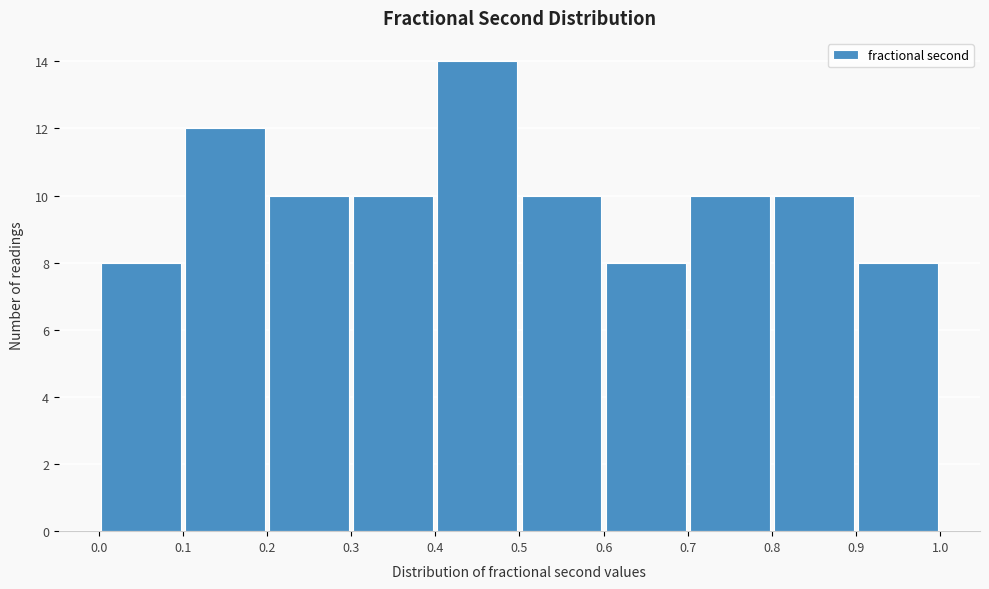

Reading left to right, list every bar in this chart as the range it spans on the x-axis followed by its height. The values are not printed on the chart, so give them approximately, as read against the axis.

0.0 to 0.1: 8
0.1 to 0.2: 12
0.2 to 0.3: 10
0.3 to 0.4: 10
0.4 to 0.5: 14
0.5 to 0.6: 10
0.6 to 0.7: 8
0.7 to 0.8: 10
0.8 to 0.9: 10
0.9 to 1.0: 8